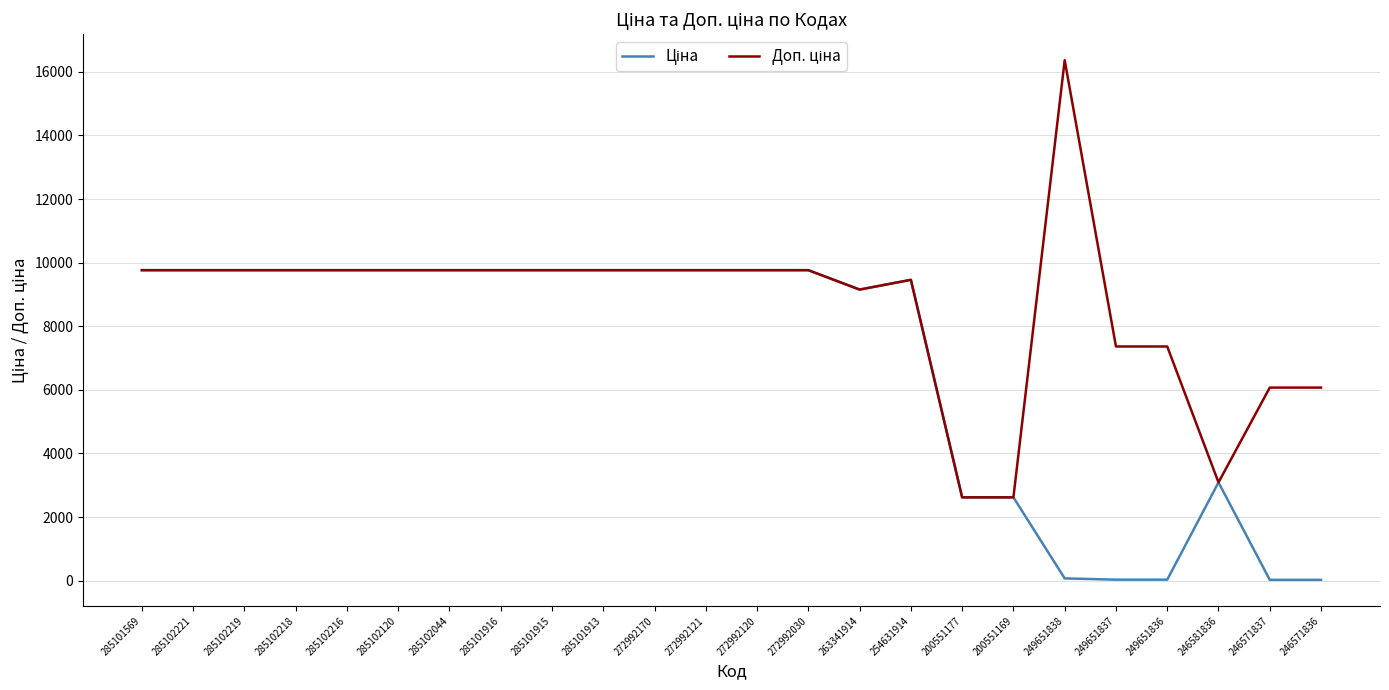

At which category is the sum across all series the highest?

285101569